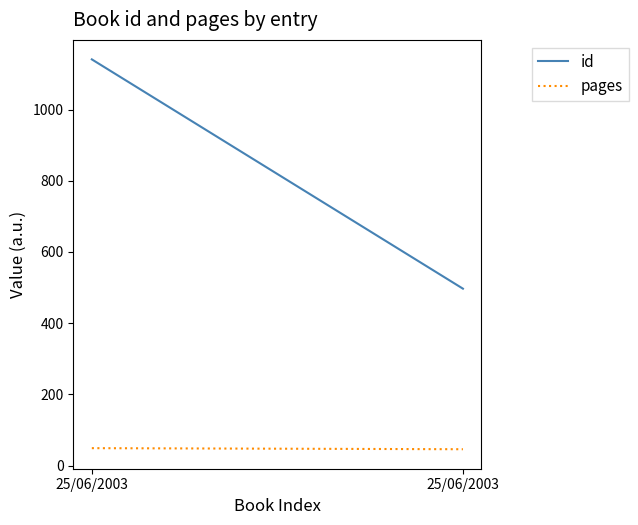

What is the spread (max minus min) of values at 25/06/2003?

1092